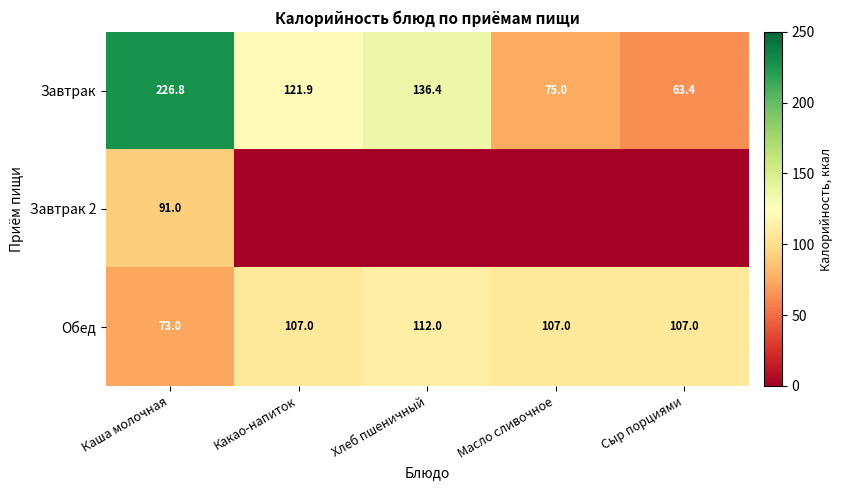

What is the difference between the highest and lowest values at Каша молочная?

153.8